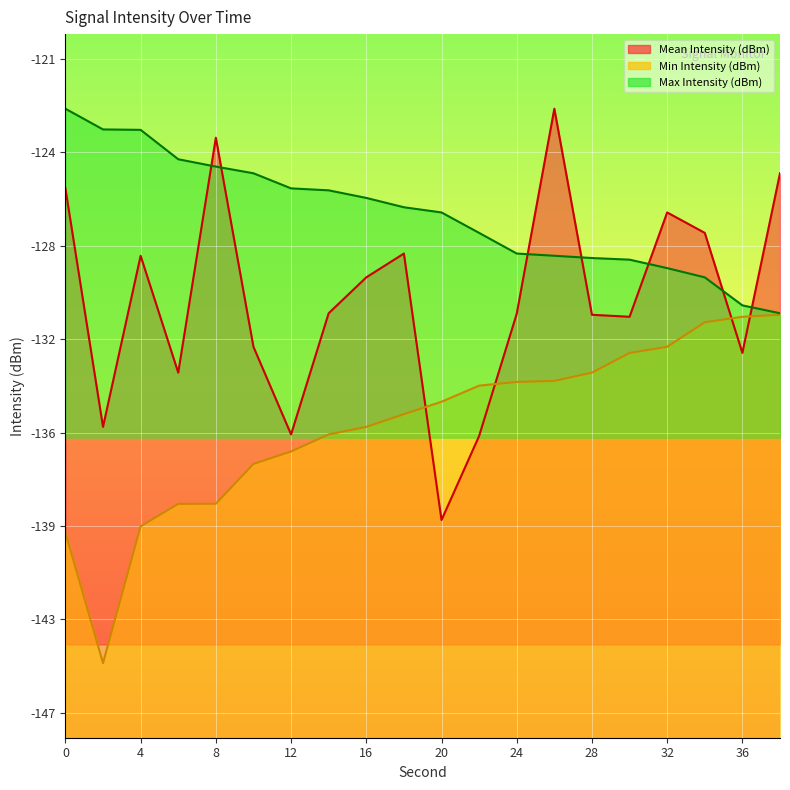

What is the difference between the Max Intensity (dBm) values at 4 and 0?

0.8